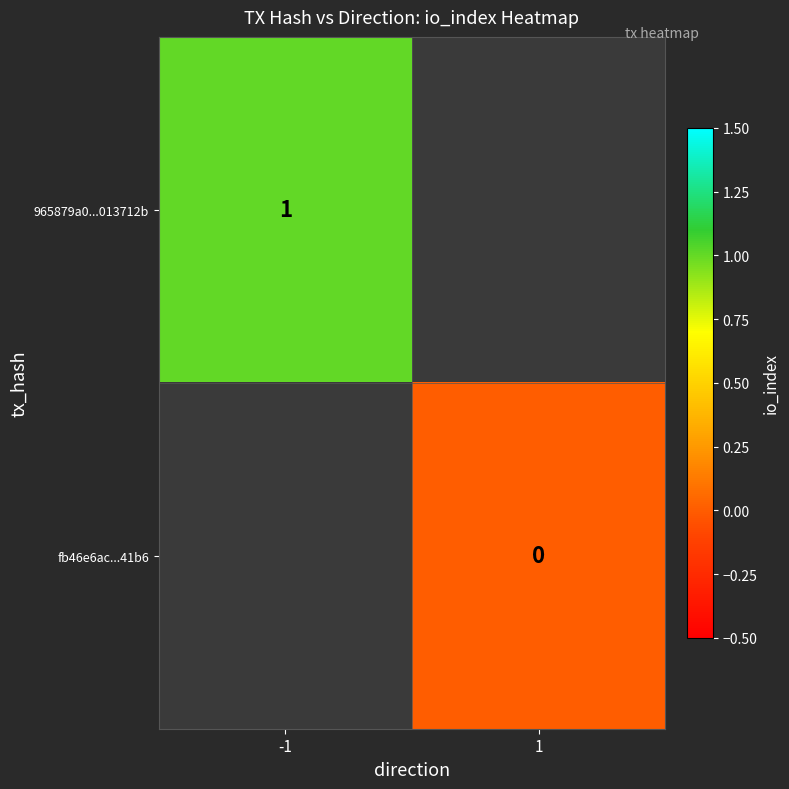

The 965879a0...013712b series shows 0 at -1. True or false?

False